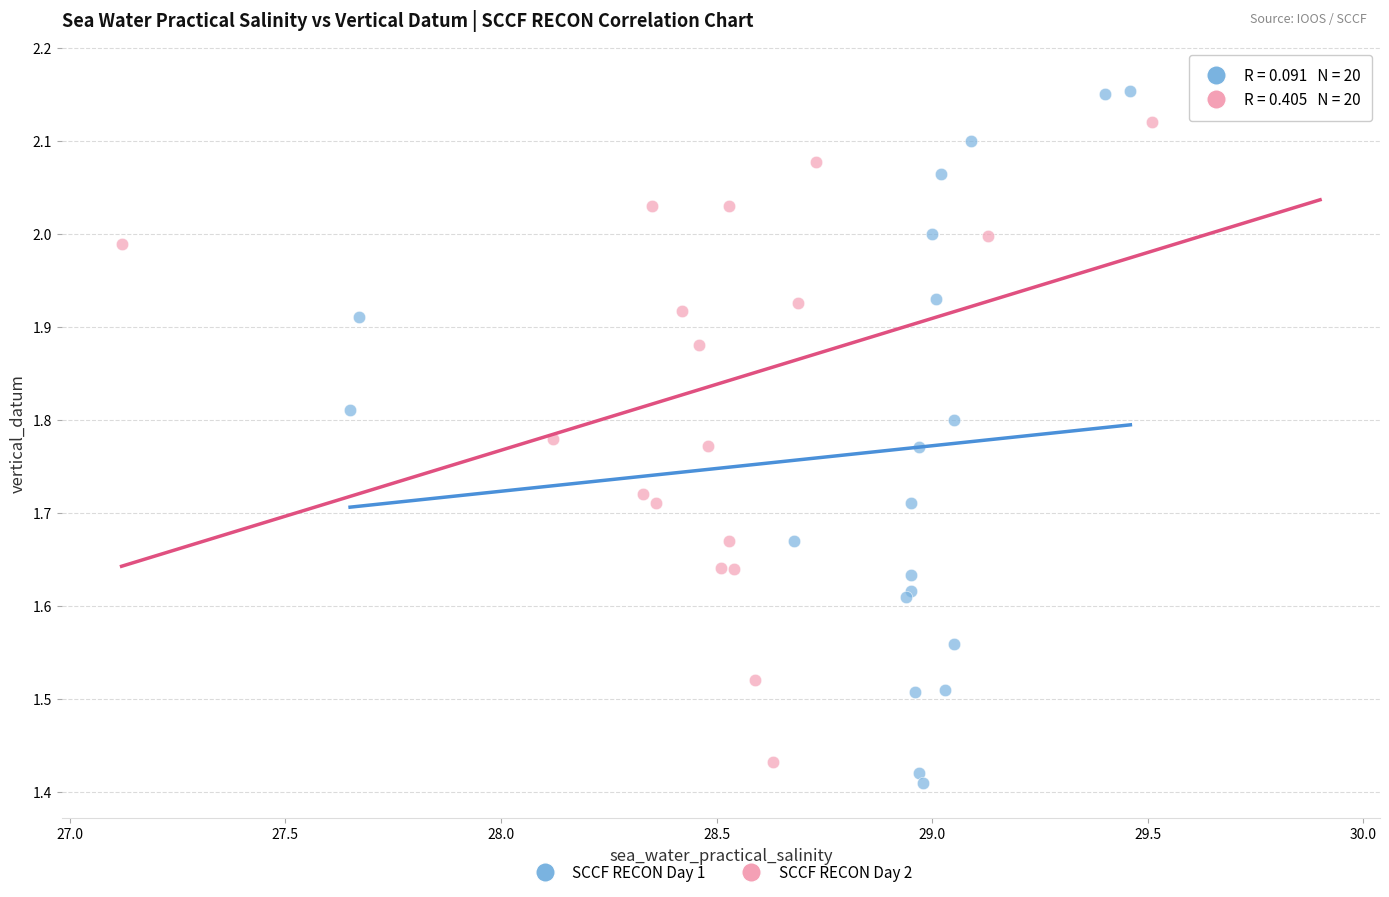

What are all the series names shown in the legend?

SCCF RECON Day 1, SCCF RECON Day 2